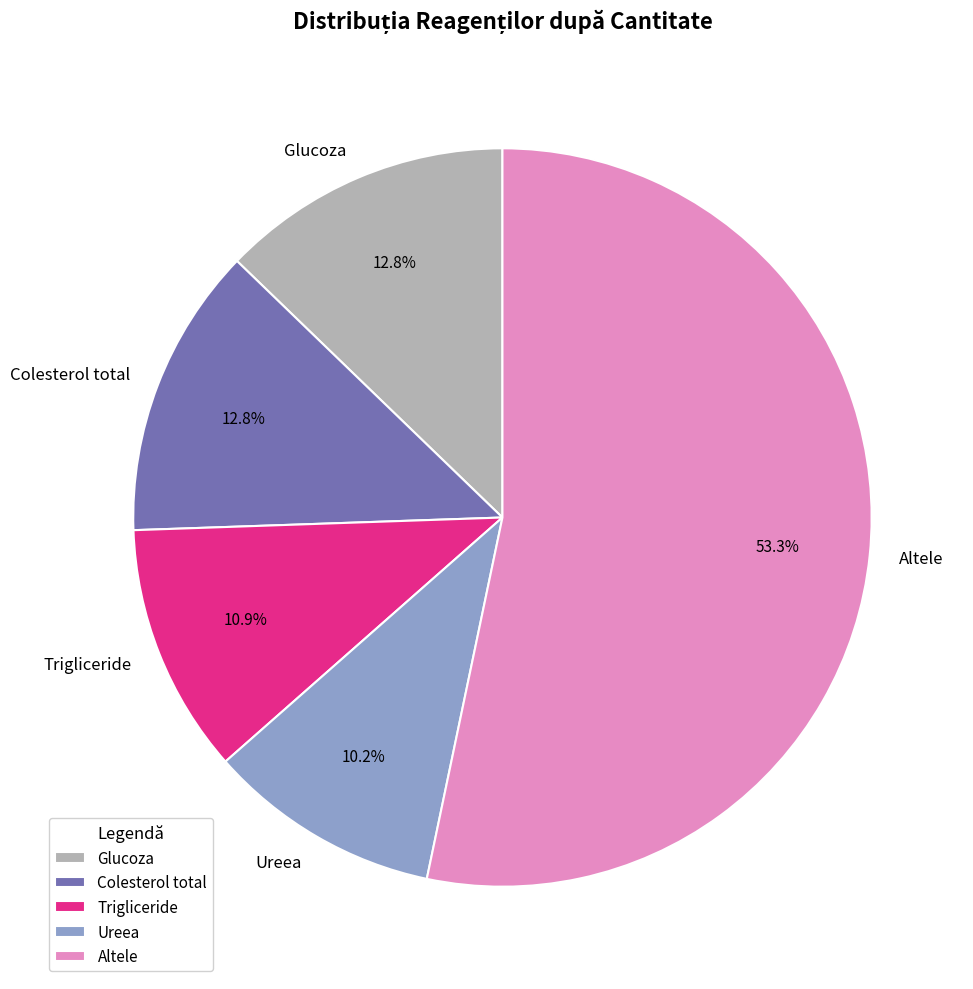

How many segments does this pie chart have?

5